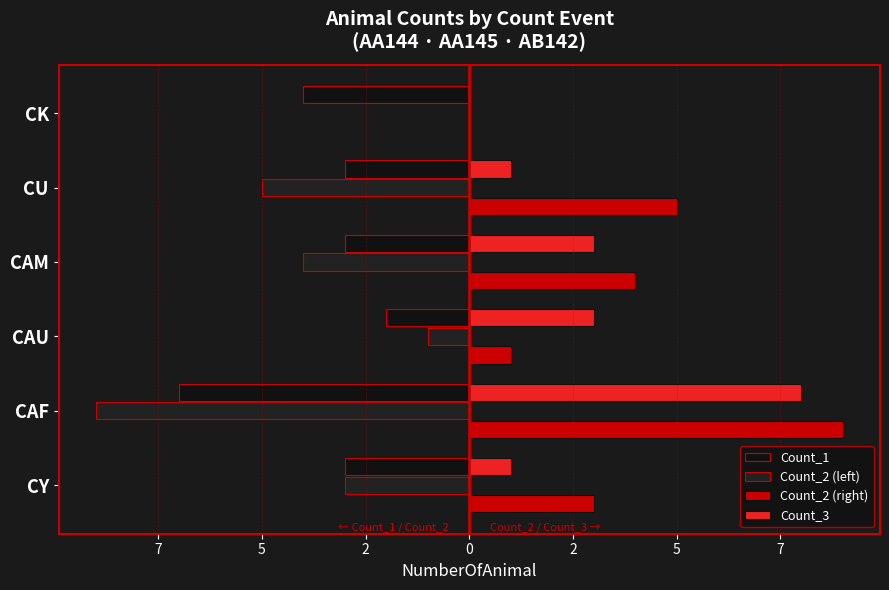

How many bars are there in total?

24